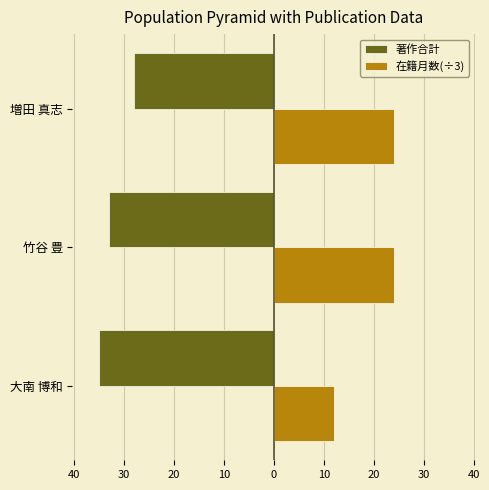

Reading right to left, what are all the values shown in this chart?

著作合計: -28	-33	-35
在籍月数(÷3): 24	24	12